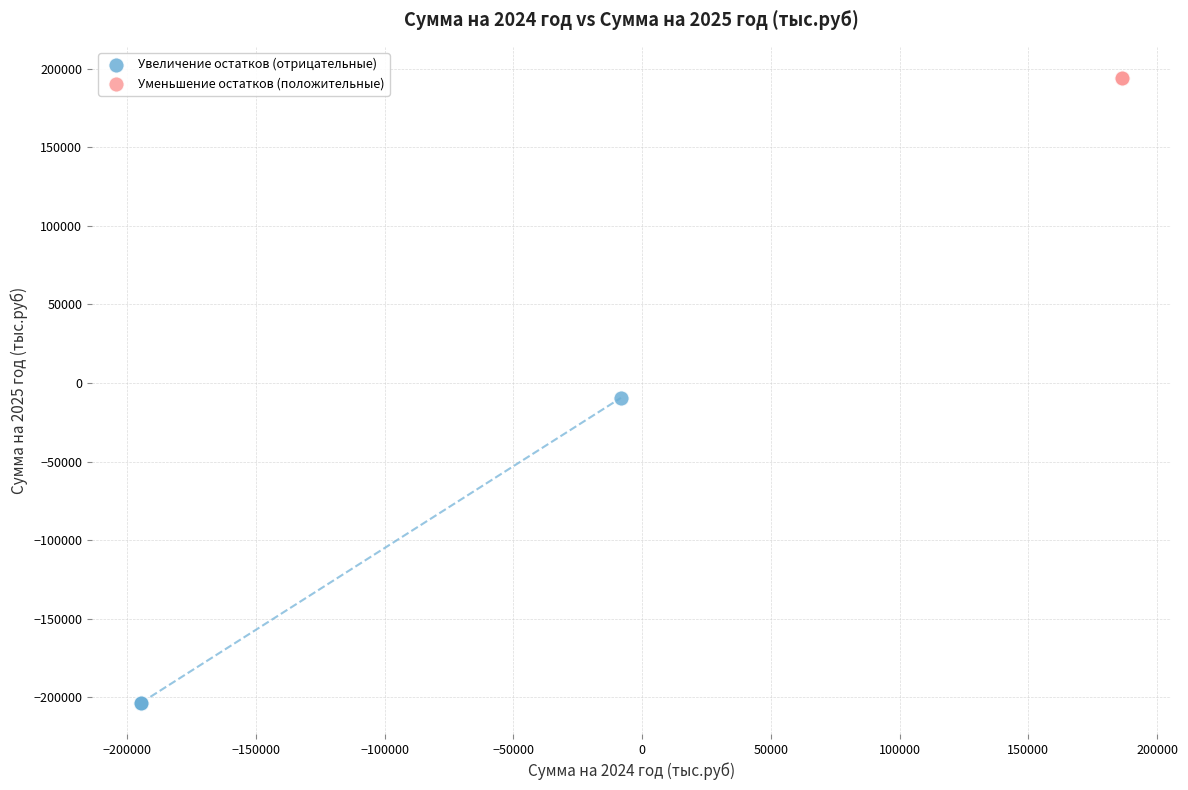

Which series reaches the minimum Y coordinate?

Увеличение остатков (отрицательные)